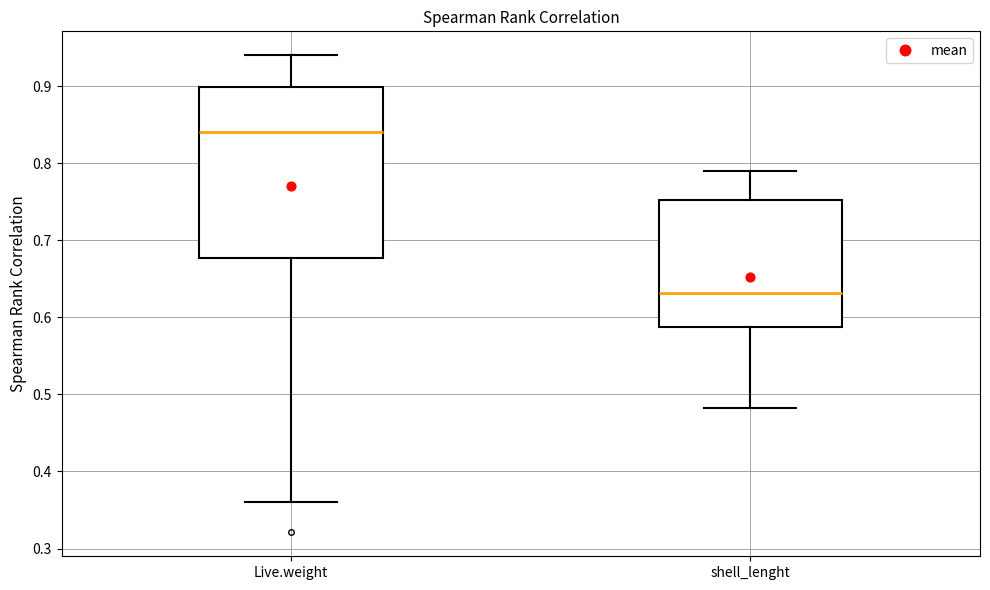

Comparing the boxes themselves (not the whiskers), which one is the tallest?

Live.weight